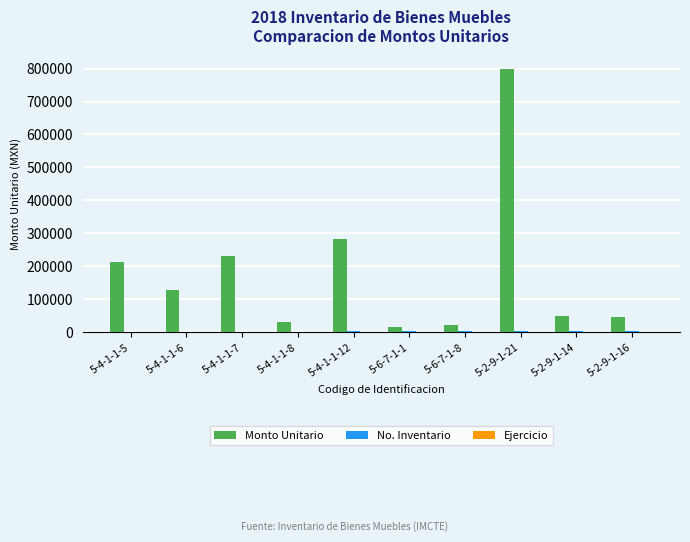

Are the bars horizontal?

No